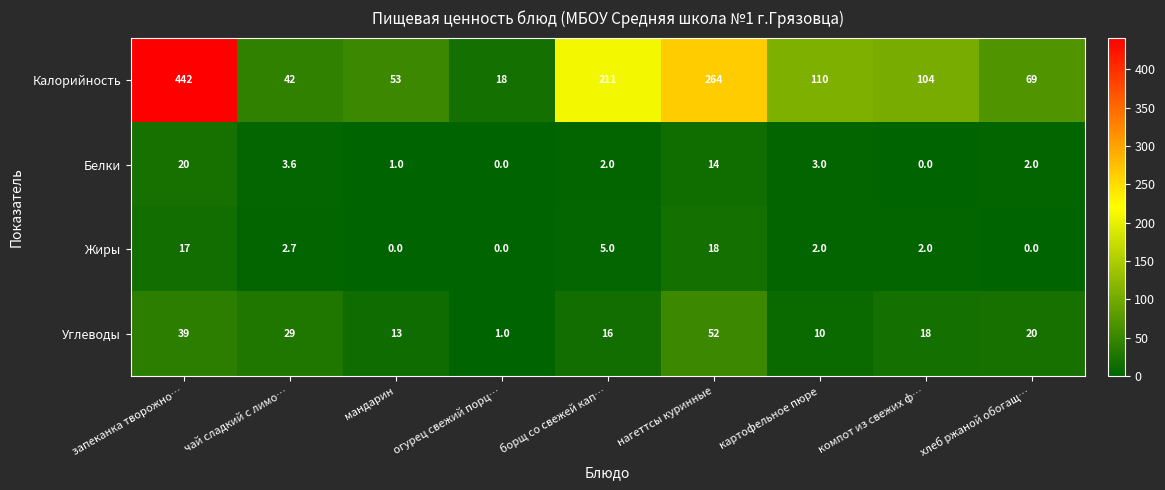

At борщ со свежей кап…, list the series in order from smallest to largest.

Белки, Жиры, Углеводы, Калорийность